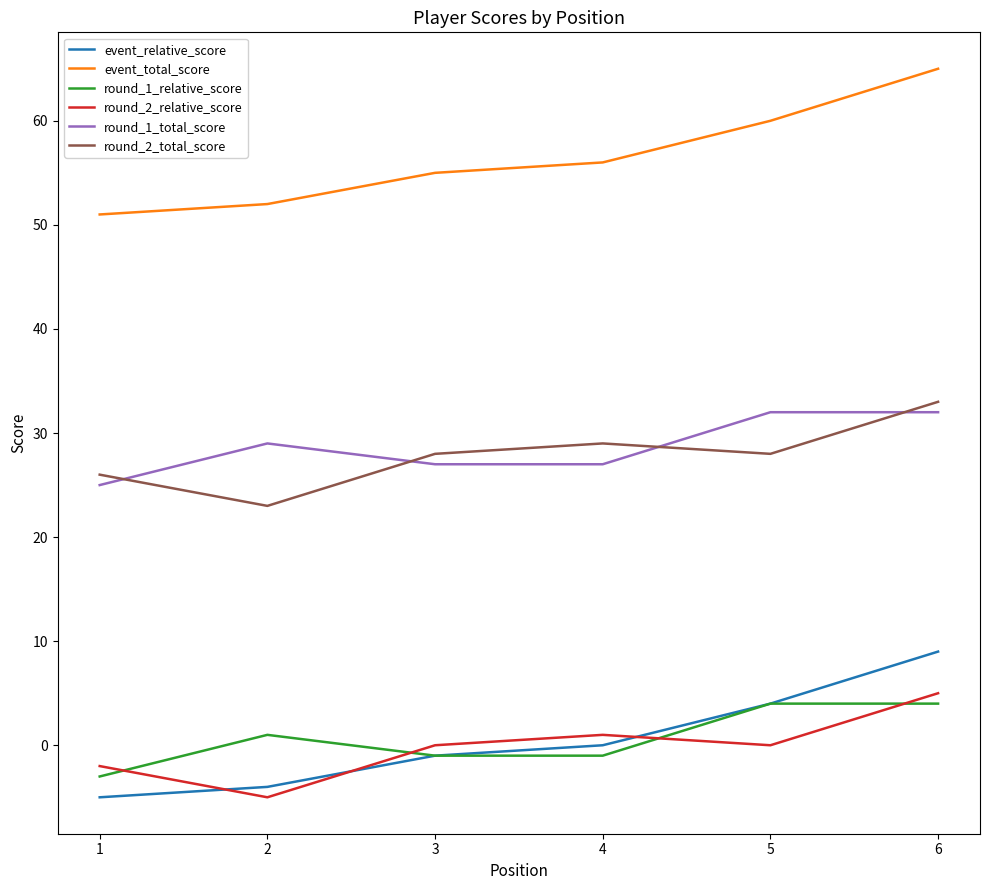

True or false: round_1_relative_score and round_1_total_score intersect in this chart.

False